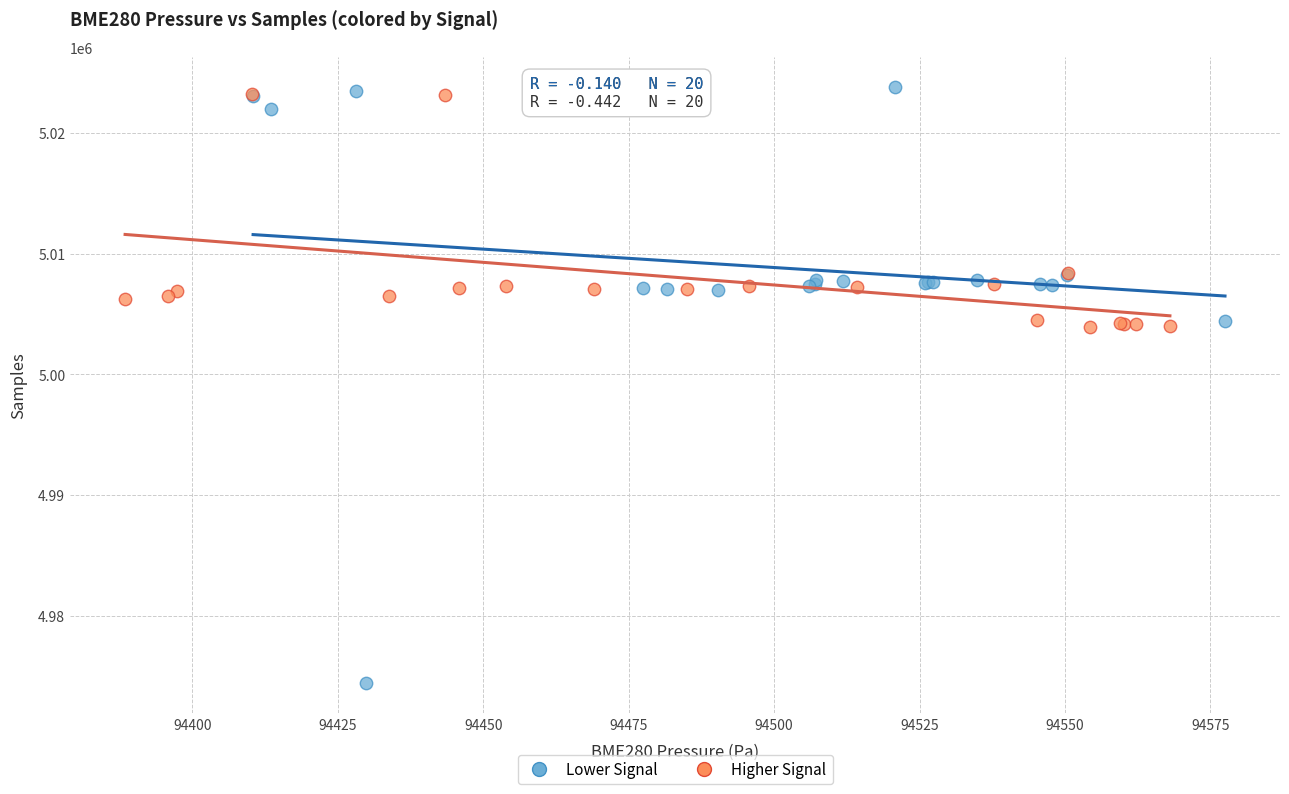

Which series contains the highest Y value?

Lower Signal